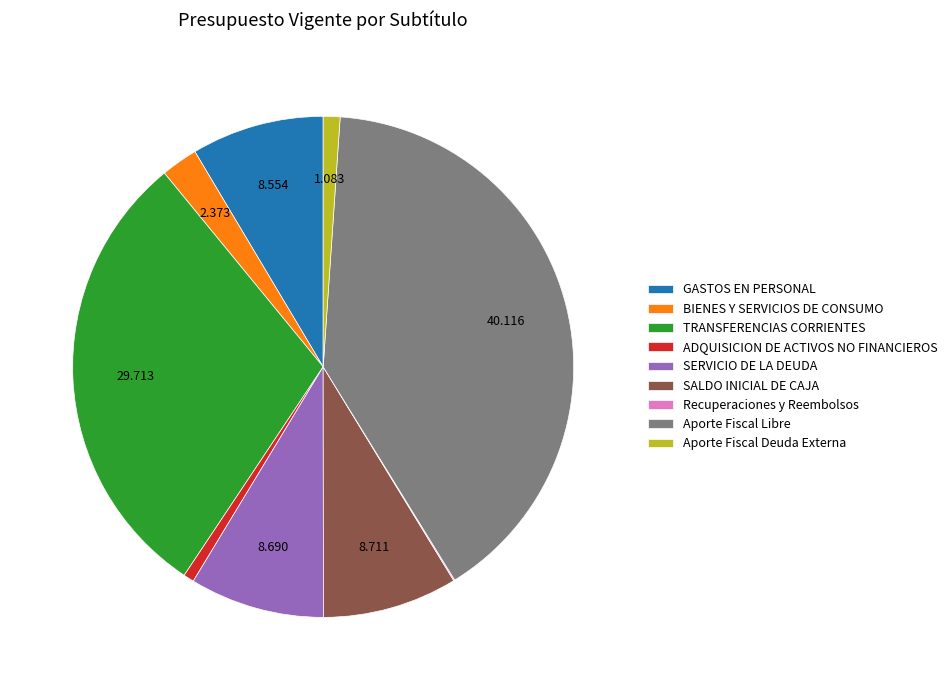

Is there any slice that represents more than half of the pie?

No